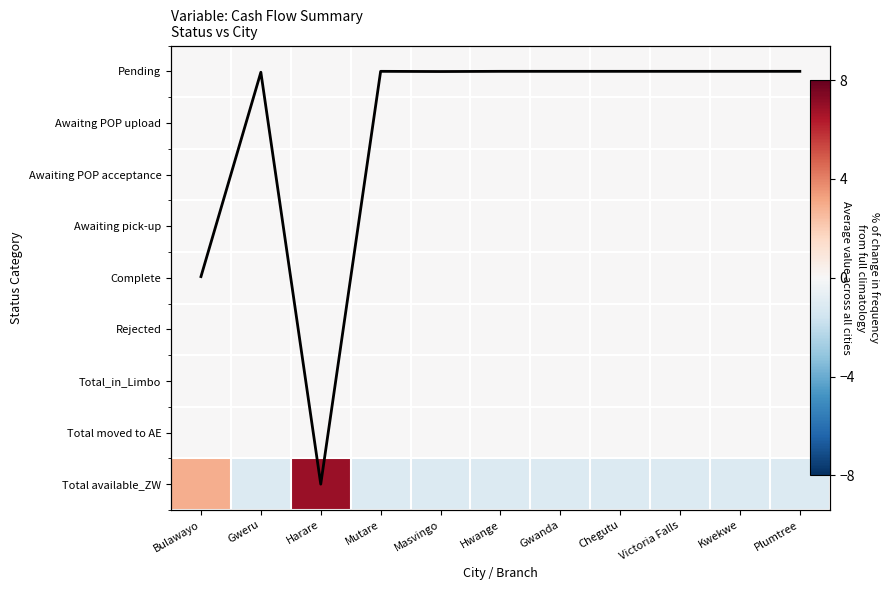

Which label corresponds to the largest value in the chart?

Harare